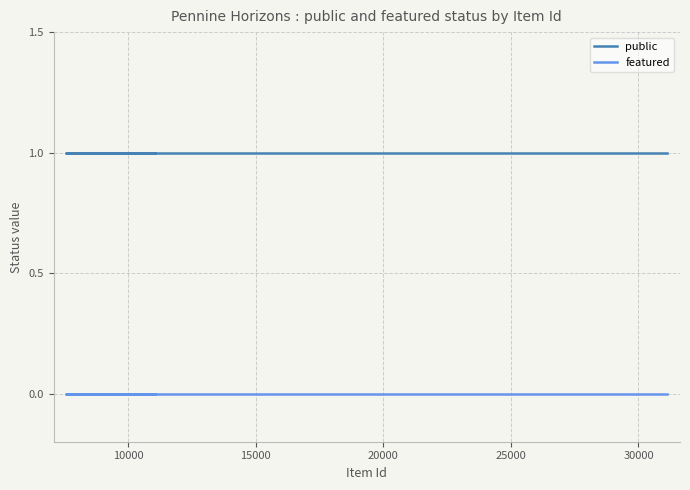

True or false: featured and public cross at least once.

False